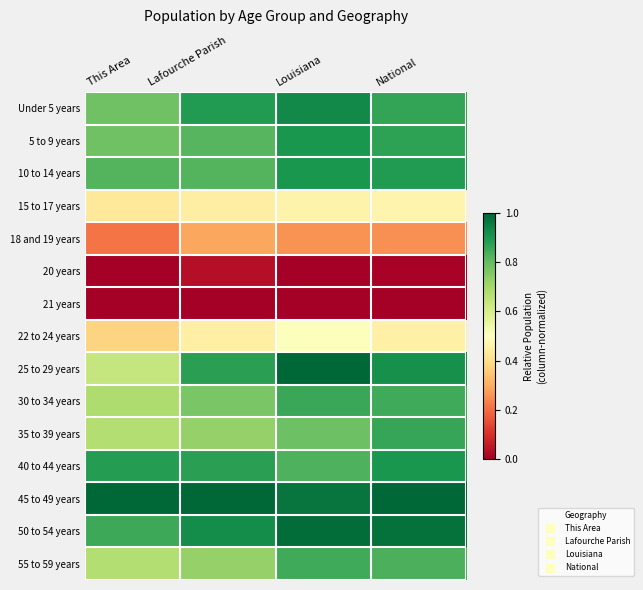

At Louisiana, list the series in order from largest to smallest.

25 to 29 years, 50 to 54 years, 45 to 49 years, Under 5 years, 10 to 14 years, 5 to 9 years, 30 to 34 years, 55 to 59 years, 40 to 44 years, 35 to 39 years, 22 to 24 years, 15 to 17 years, 18 and 19 years, 20 years, 21 years